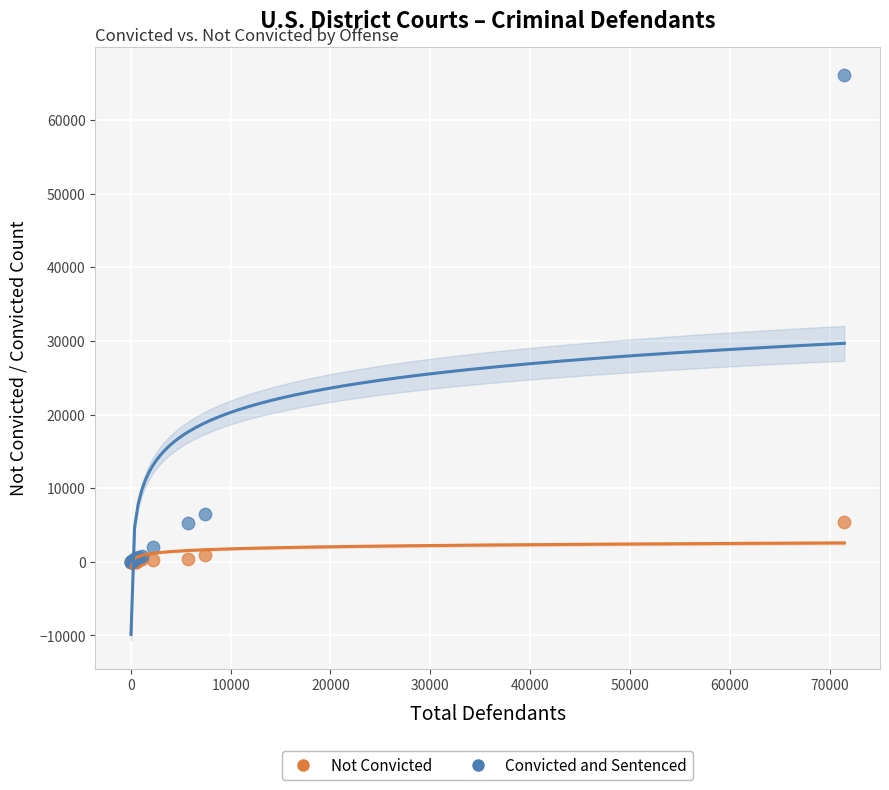

In the Convicted and Sentenced series, what Y value is closest to 33064?

6532